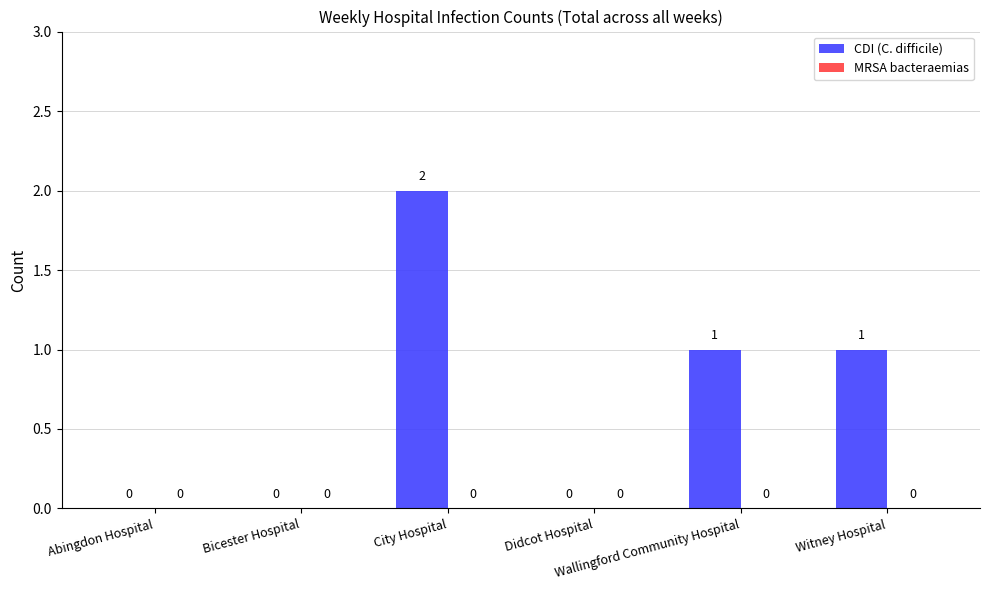

How many data points does each series have?

6